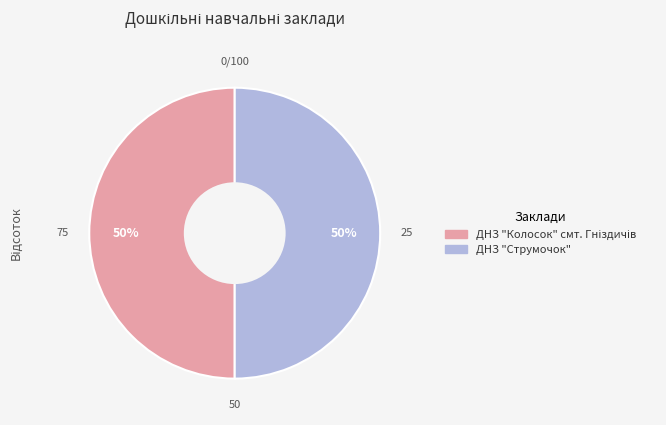

The ДНЗ "Струмочок" slice represents 50% of the pie. True or false?

True